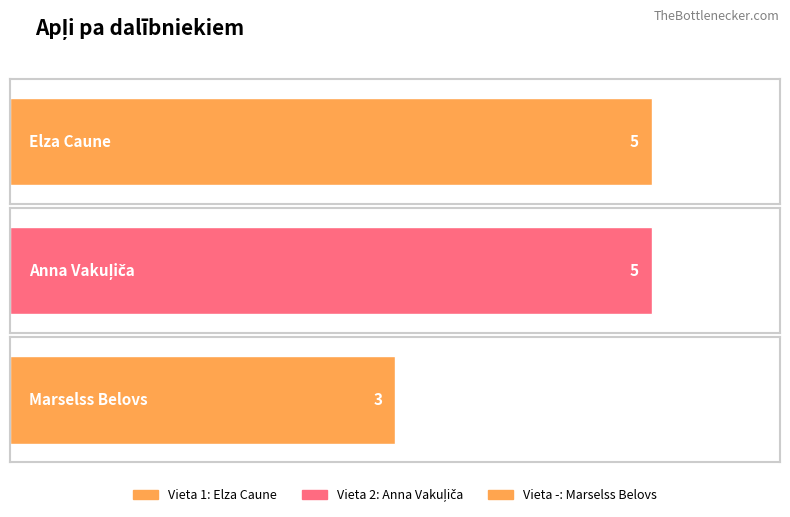

What position from the left is -?

3